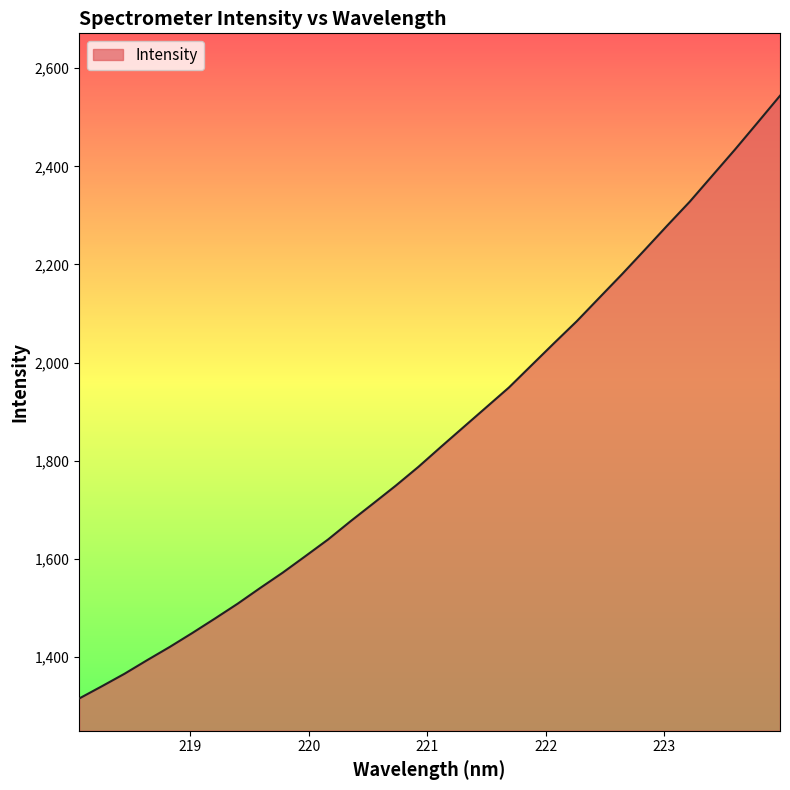

What is the greatest value displayed?

2544.0